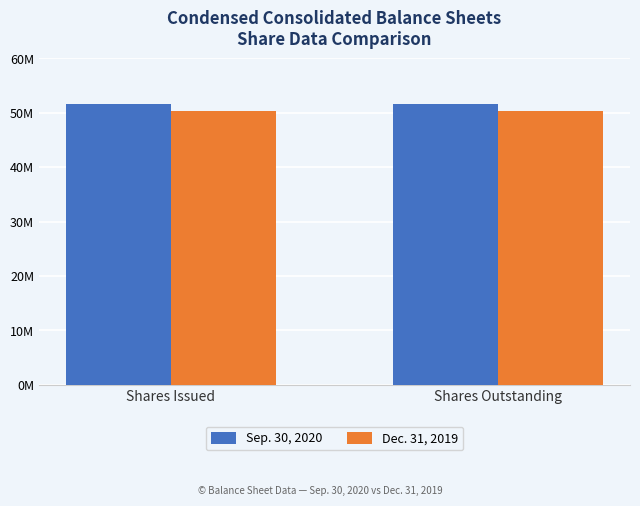

What are all the series names shown in the legend?

Sep. 30, 2020, Dec. 31, 2019